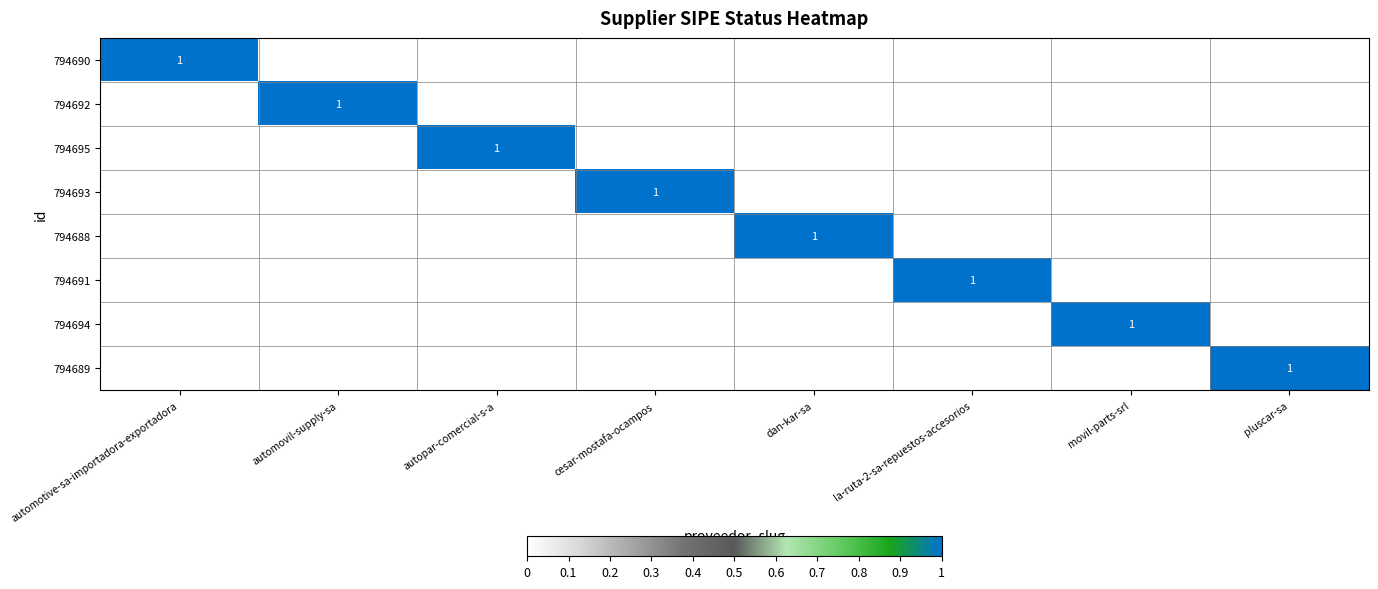

How many data points in 794688 are above 0?

1